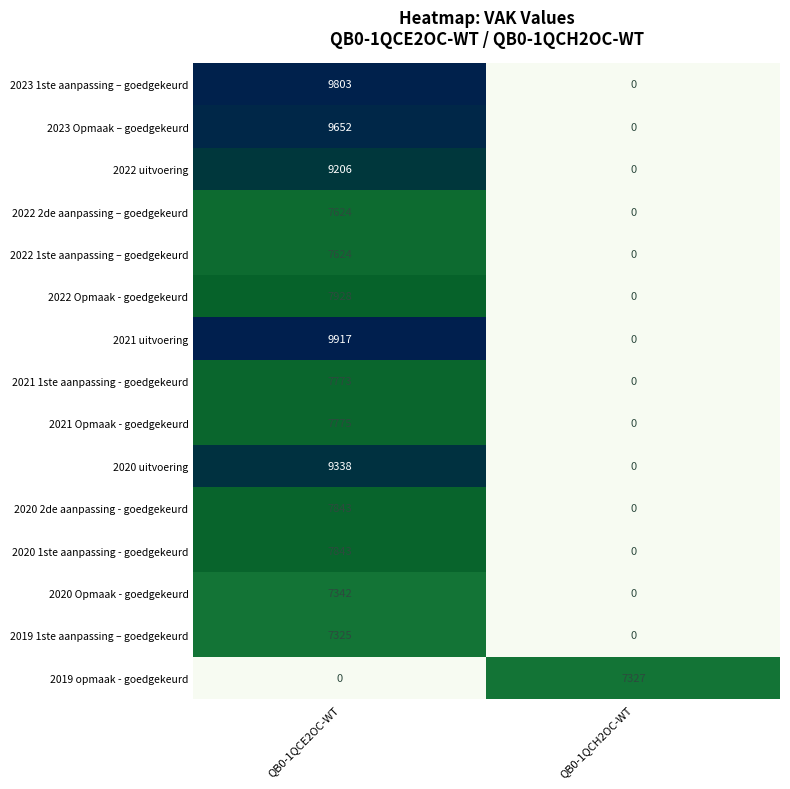

At which label does 2021 uitvoering reach its minimum?

QB0-1QCH2OC-WT